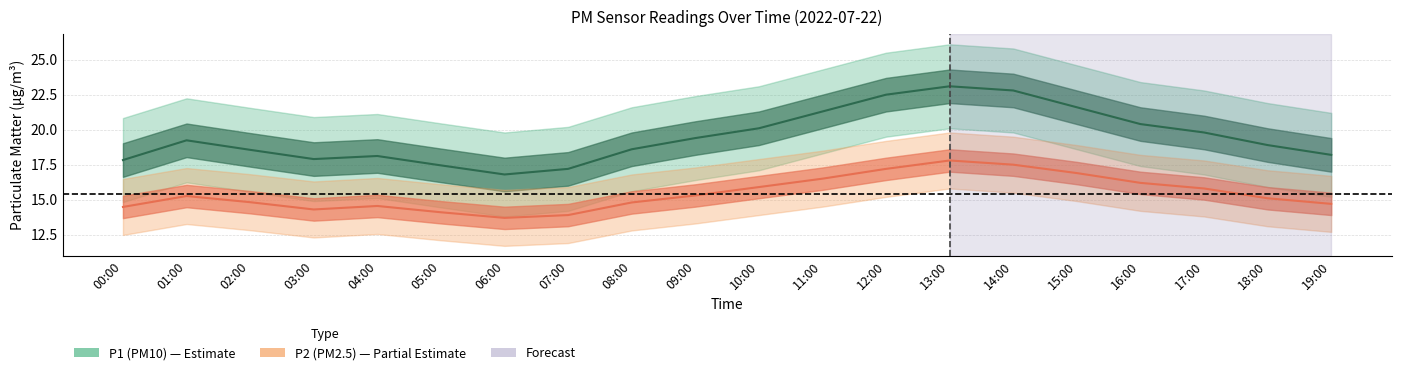

What position from the left is 18:00?

19